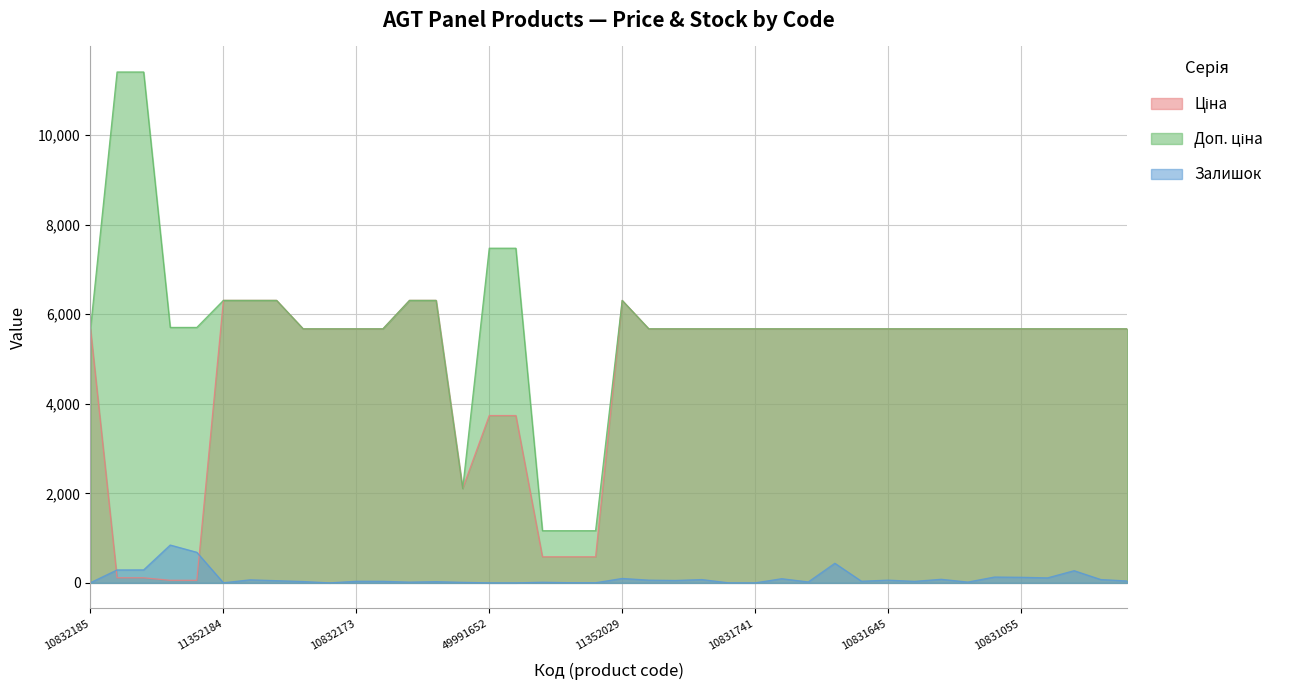

Is the value of Ціна at 11352036 greater than the value of Доп. ціна at 10831535?

Yes